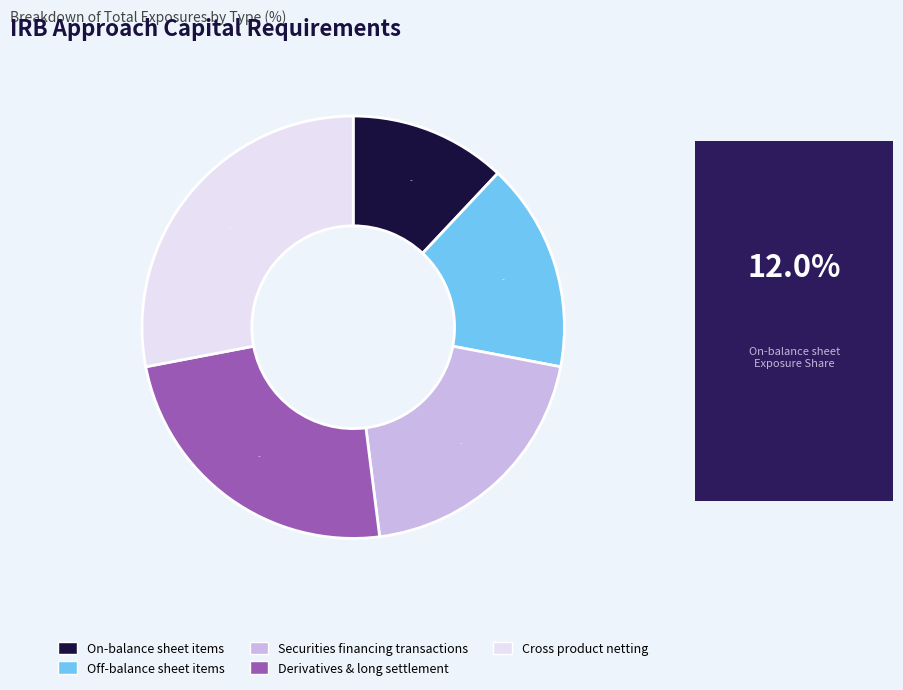

To the nearest percent, what is the difference between the largest and smallest slice percentages?

16%